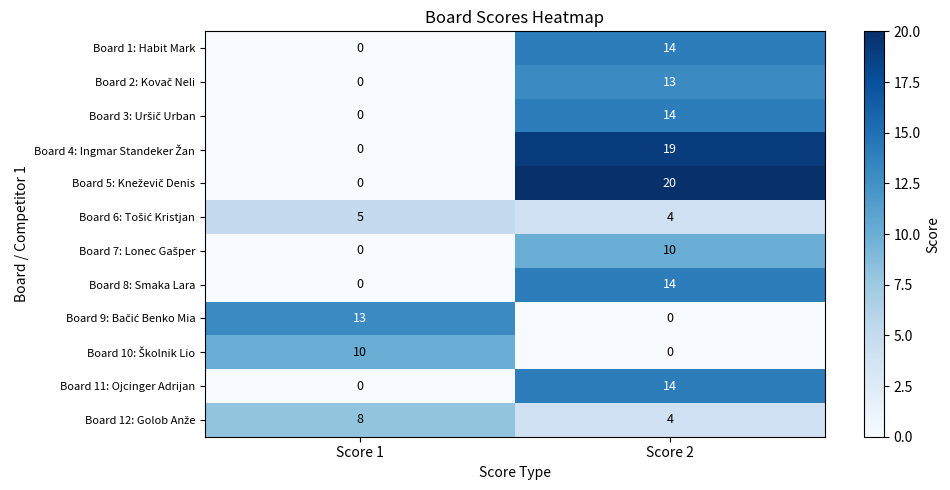

At which category is the sum across all series the highest?

Score 2